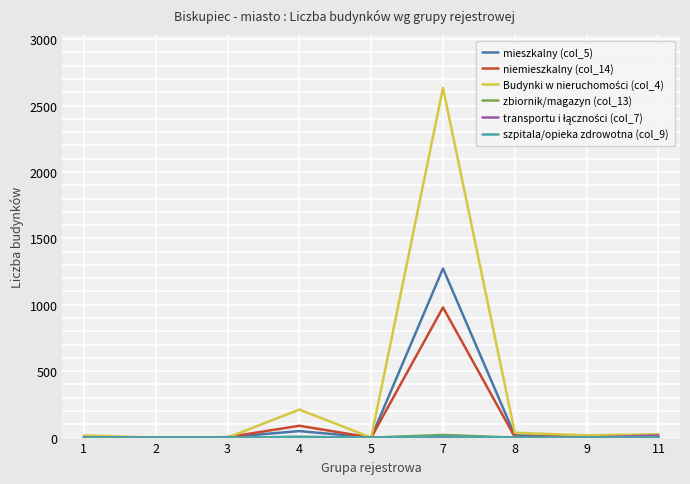

Rank the categories by transportu i łączności (col_7) value from lowest to highest.

1, 2, 3, 5, 8, 9, 4, 7, 11